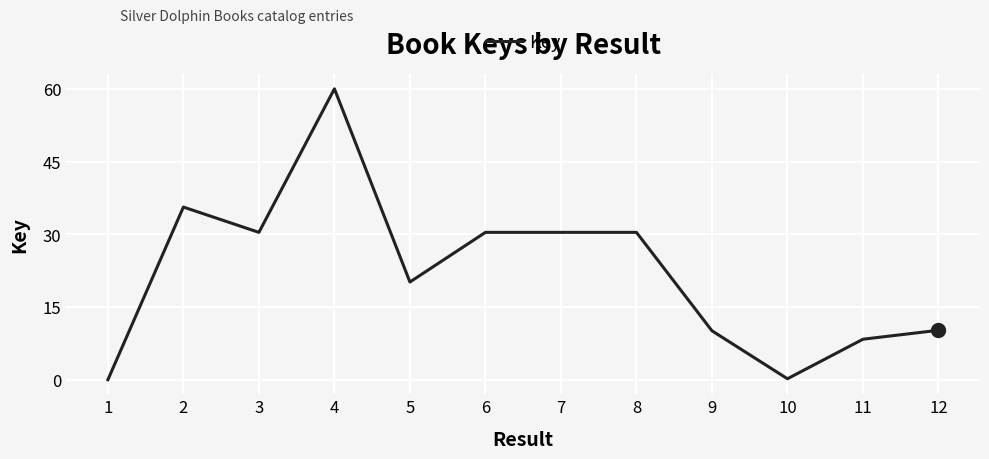

What is the change in value from 7 to 11?

-22.0